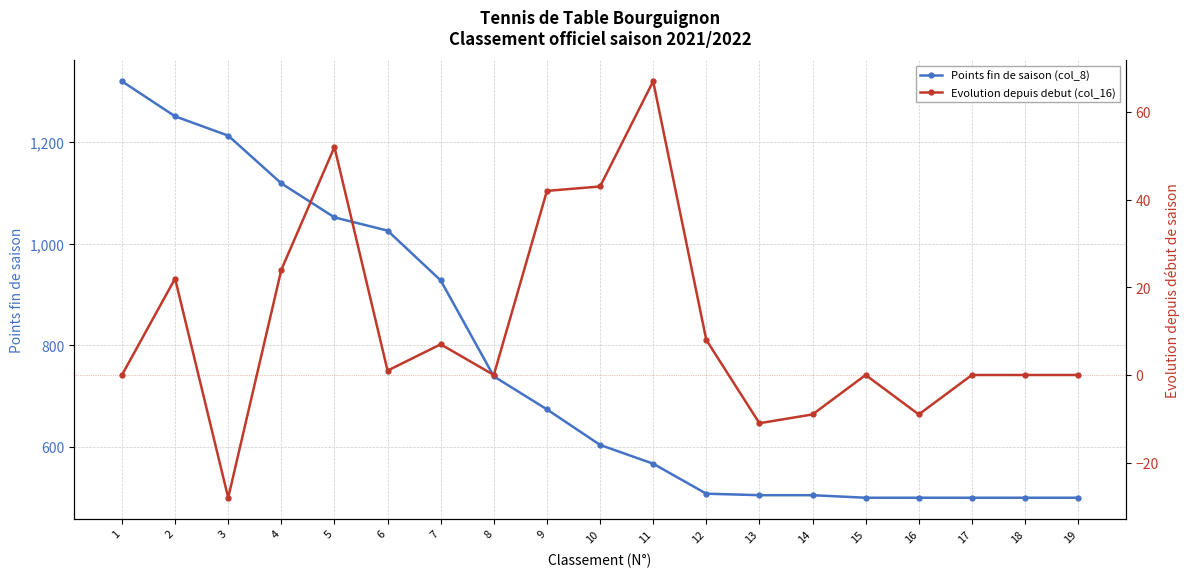

At how many categories does at least one series exceed 147?

19